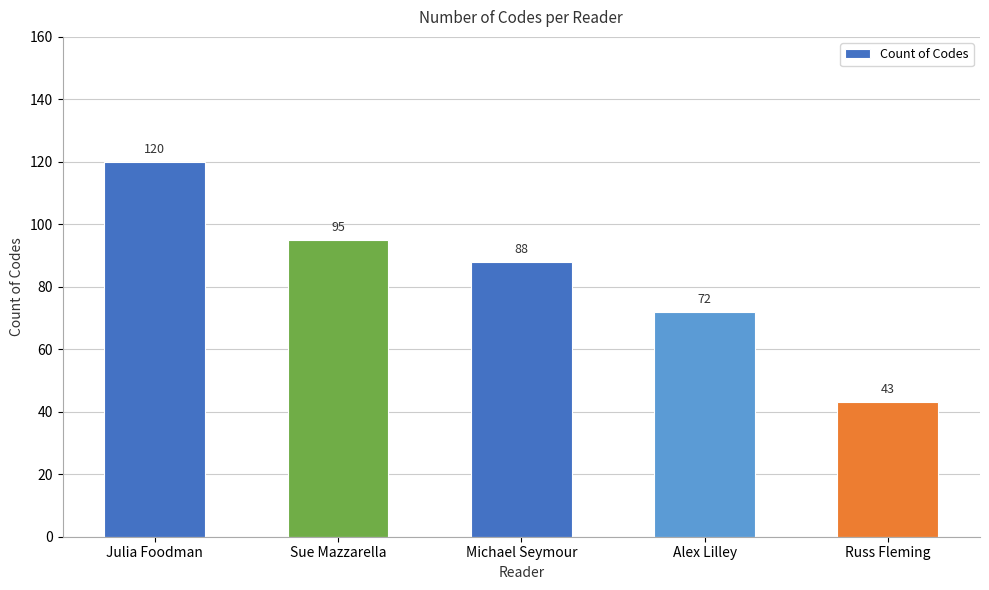

What is the minimum value shown in the chart?

43